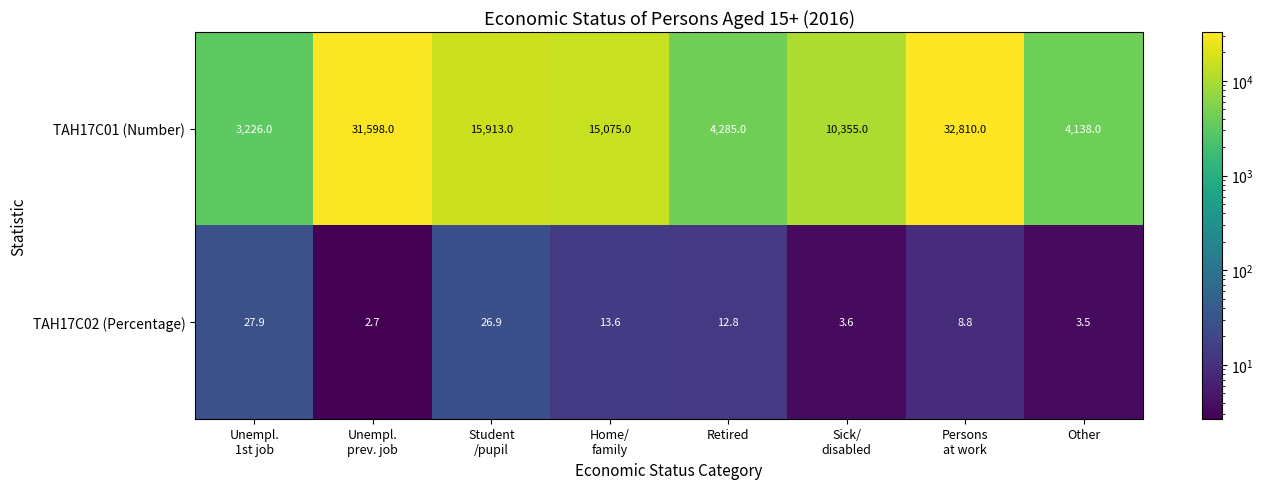

What is the difference between the second highest and second lowest values in the TAH17C02 (Percentage) series?

23.4